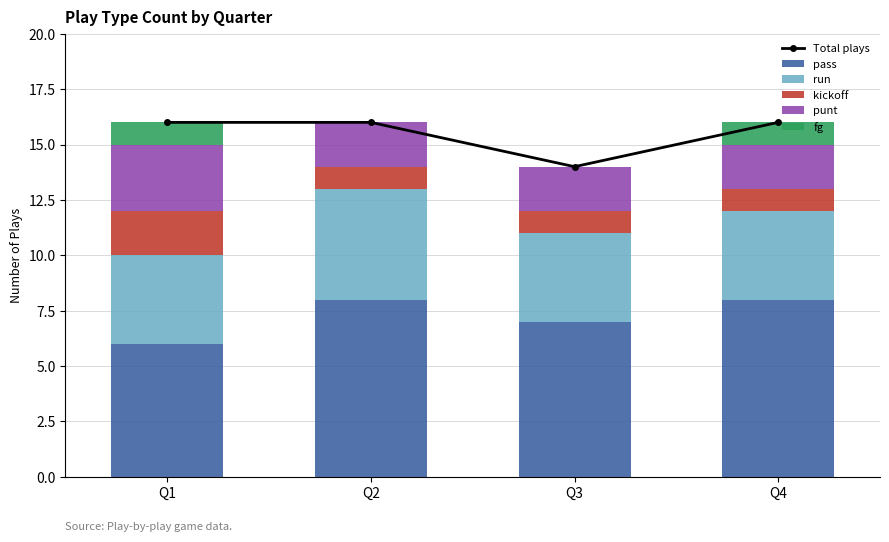

Is the value of Total plays at Q3 greater than the value of kickoff at Q1?

Yes